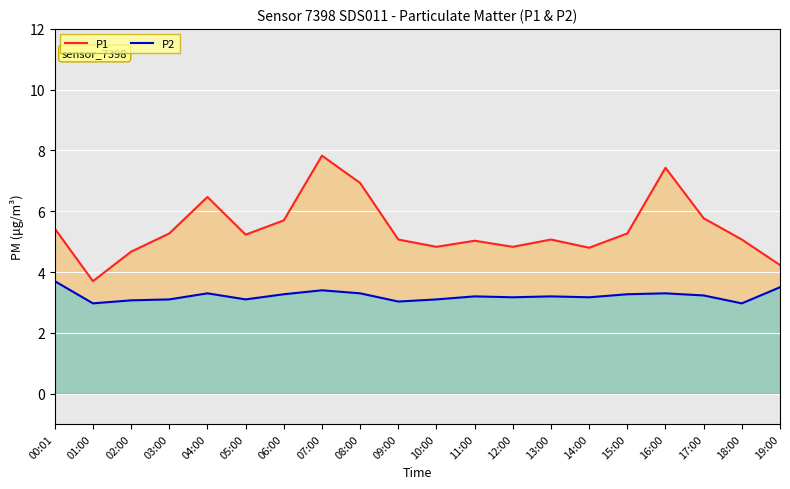

What is the sum of the P2 values at 15:00 and 19:00?

6.8